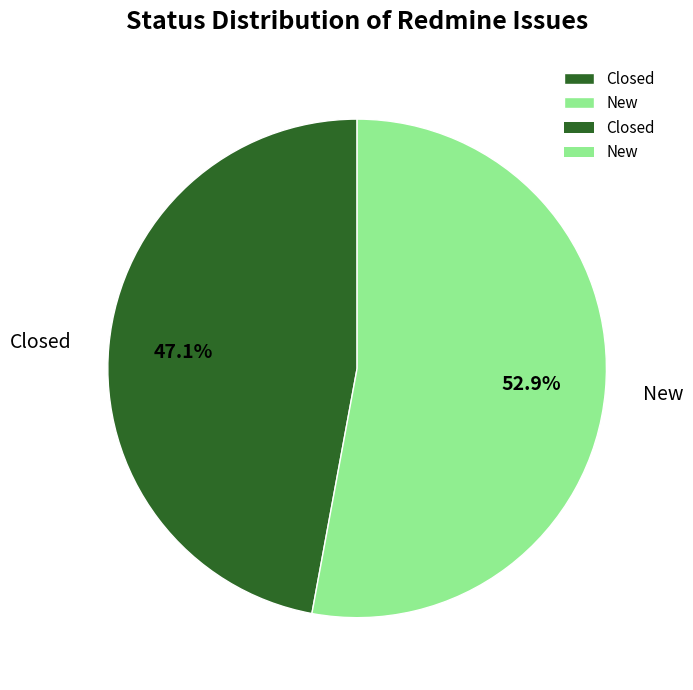

Which category has the smallest portion of the pie?

Closed